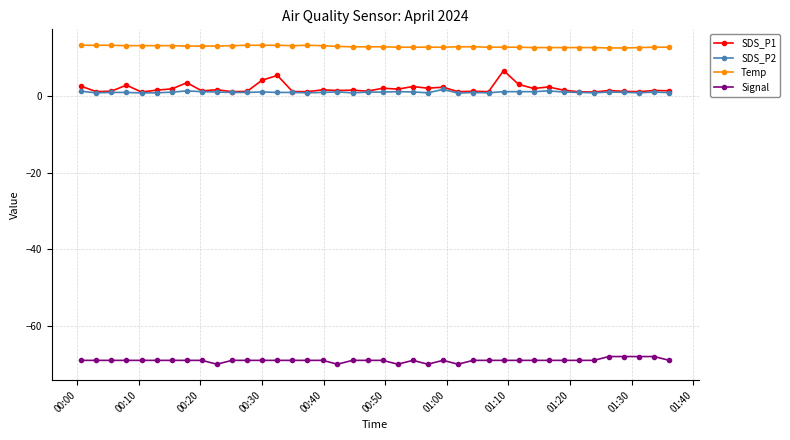

True or false: SDS_P2 has more than 0 points higher than both neighbors.

True